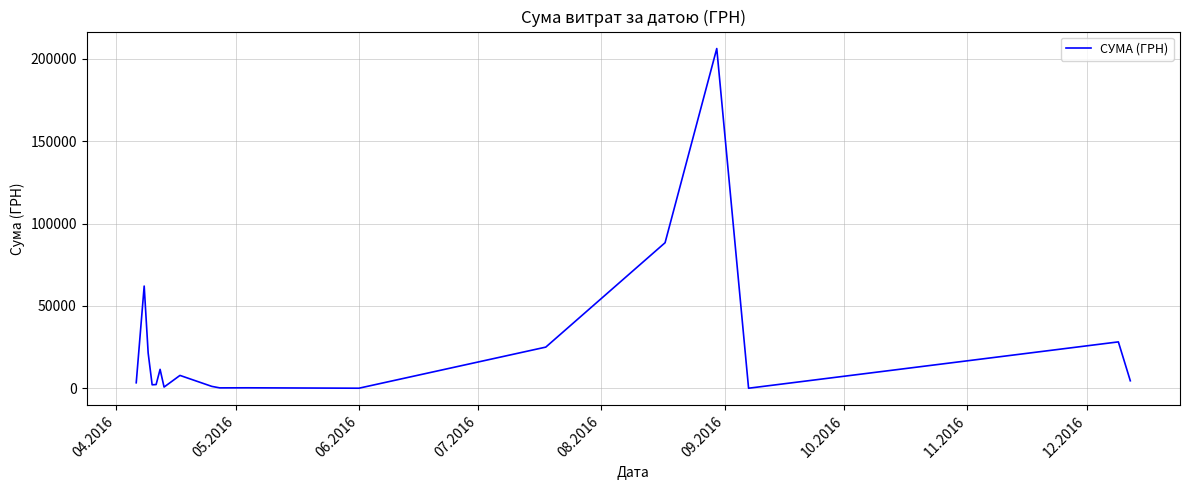

What is the difference between the maximum and minimum values?

206074.0